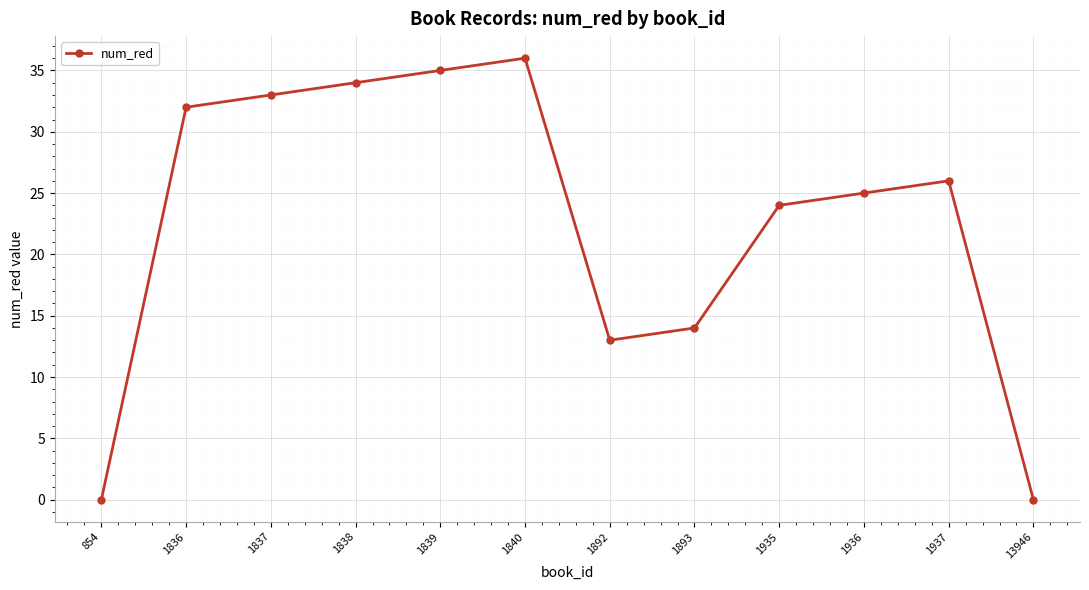

How many lines are shown in the chart?

1